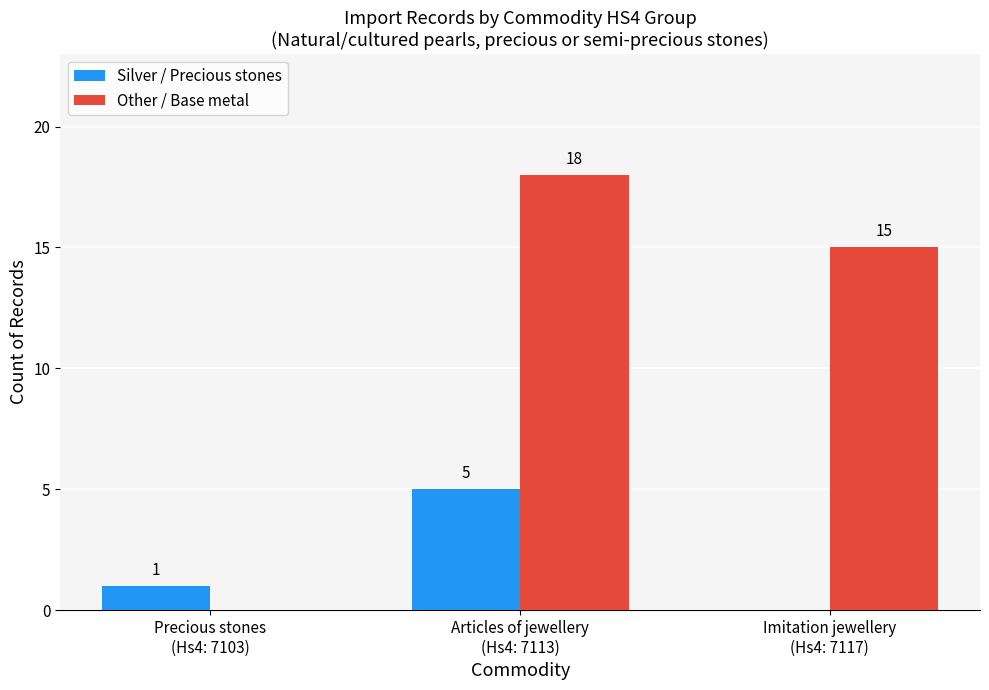

Which series has the widest spread of values?

Other / Base metal